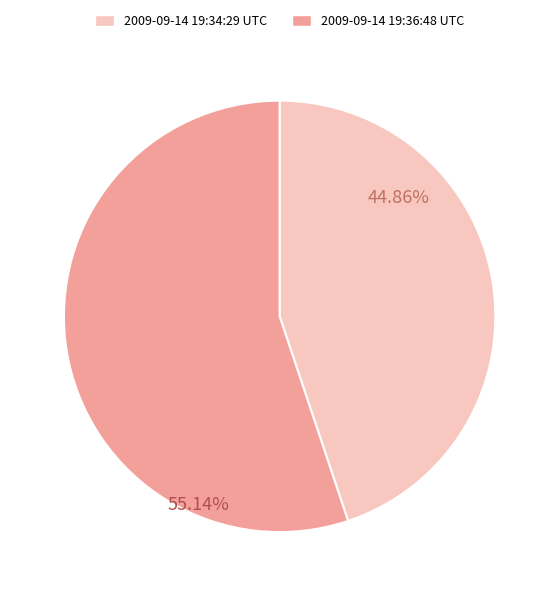

What is the ratio of the value at 2009-09-14 19:36:48 UTC to the value at 2009-09-14 19:34:29 UTC?

1.2